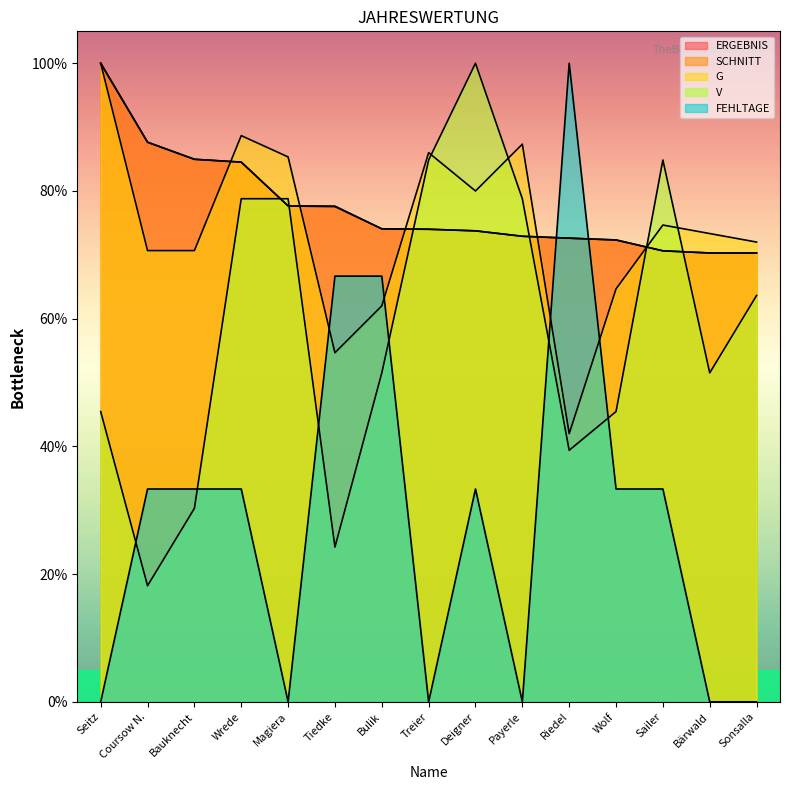

How many values in the FEHLTAGE series are below 33?

6